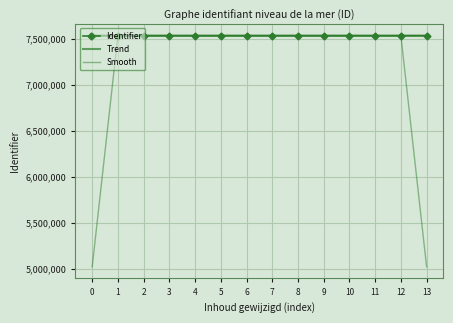

True or false: Smooth has a value of 7532481.0 at 1.

True